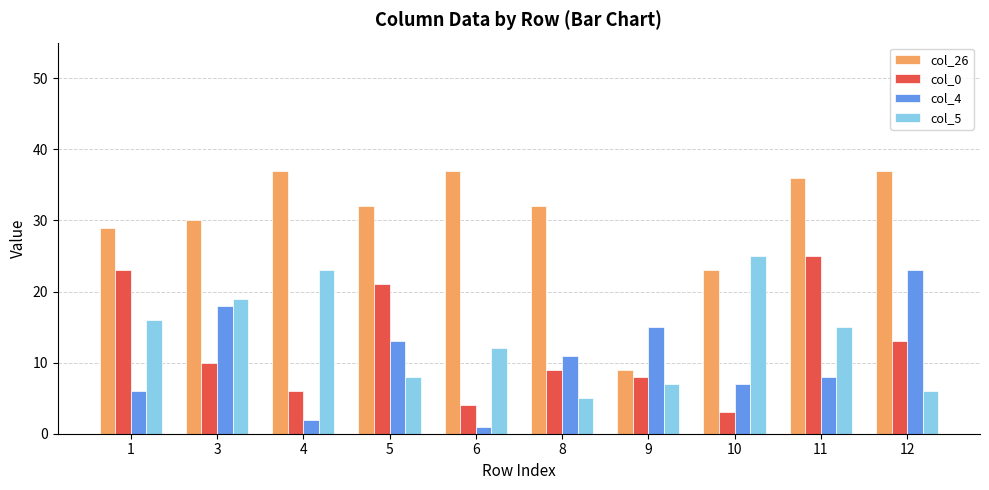

Where does the col_26 series first go above 32?

4